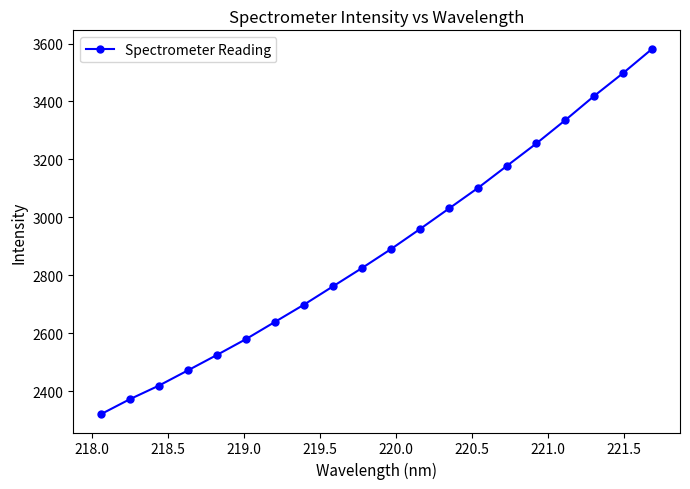

Is this an area chart (filled region under the line)?

No